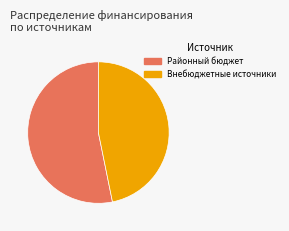

Does any single category account for the majority?

Yes